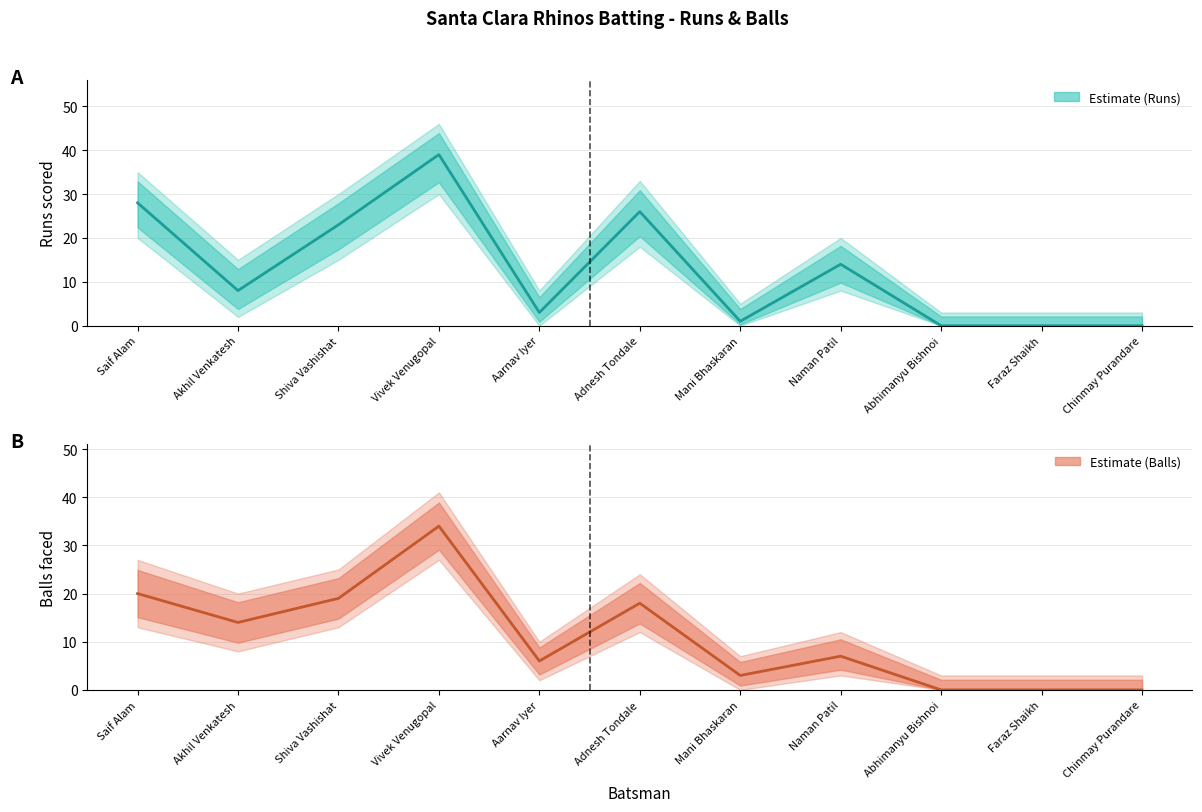

What is the difference between the maximum and minimum values in the Balls (estimate) series?

34